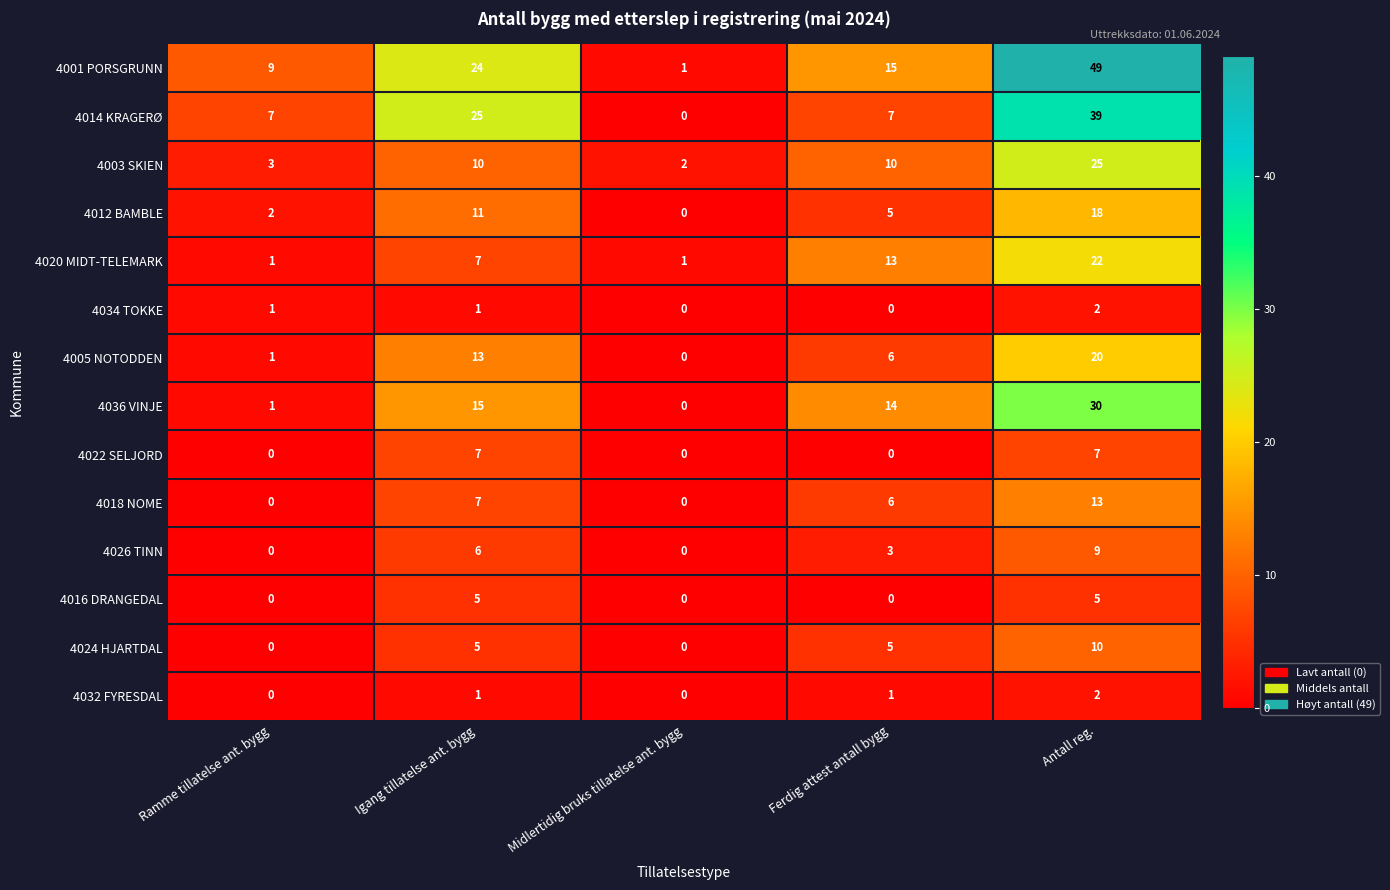

What is the difference between the highest and lowest values at Midlertidig bruks tillatelse ant. bygg?

2